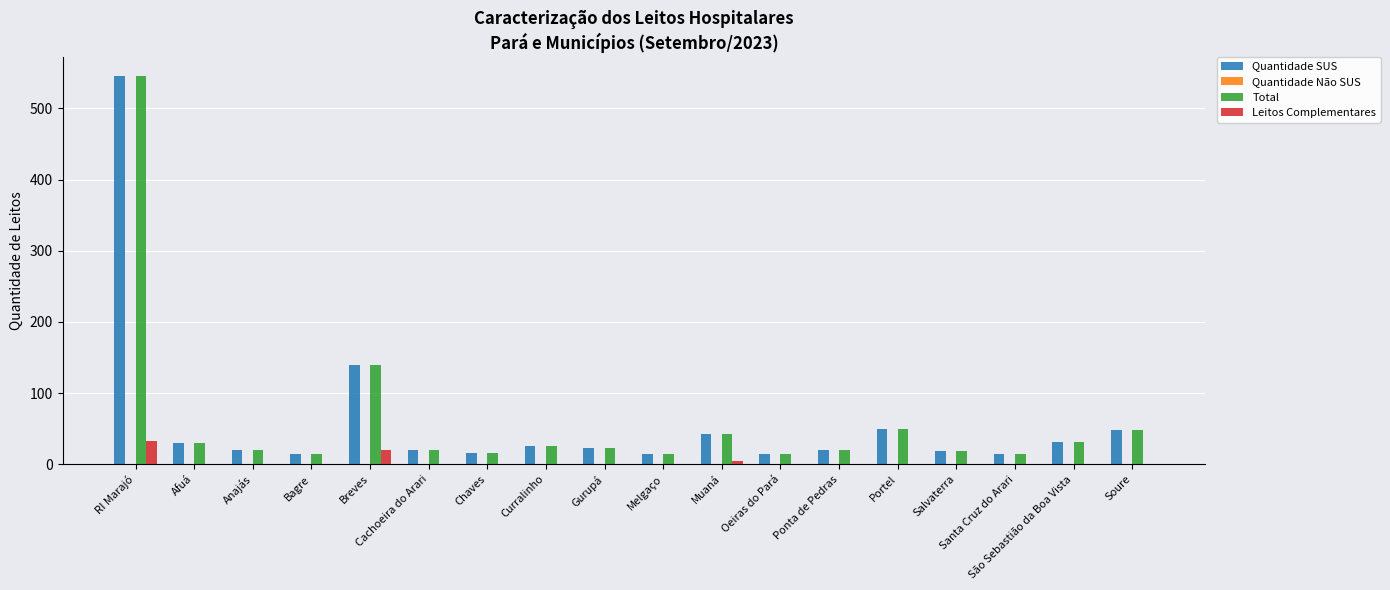

What is the total value across all series at Curralinho?

53